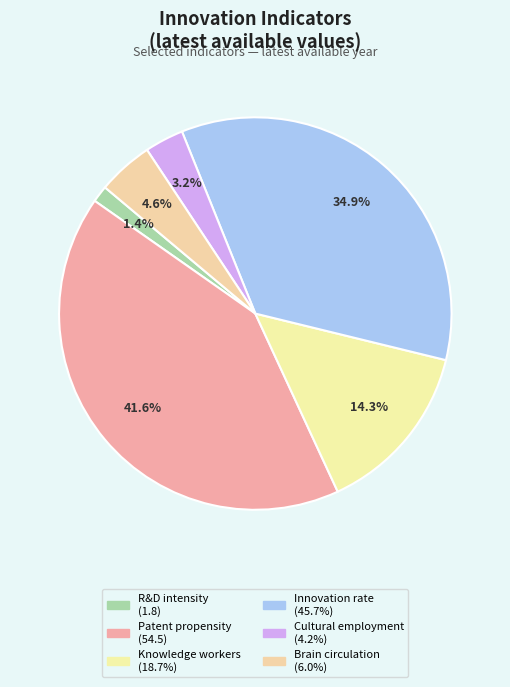

How many slices are in this pie chart?

6